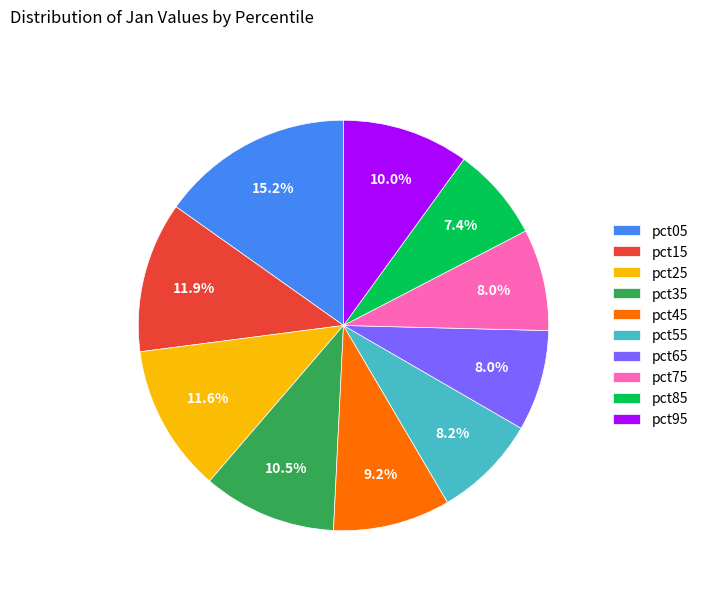

How many slices are in this pie chart?

10